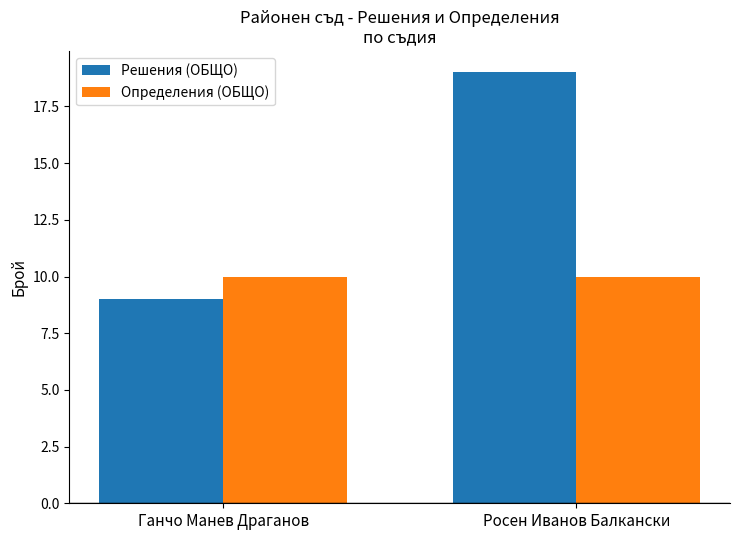

Which series has the largest range (max minus min)?

Решения (ОБЩО)